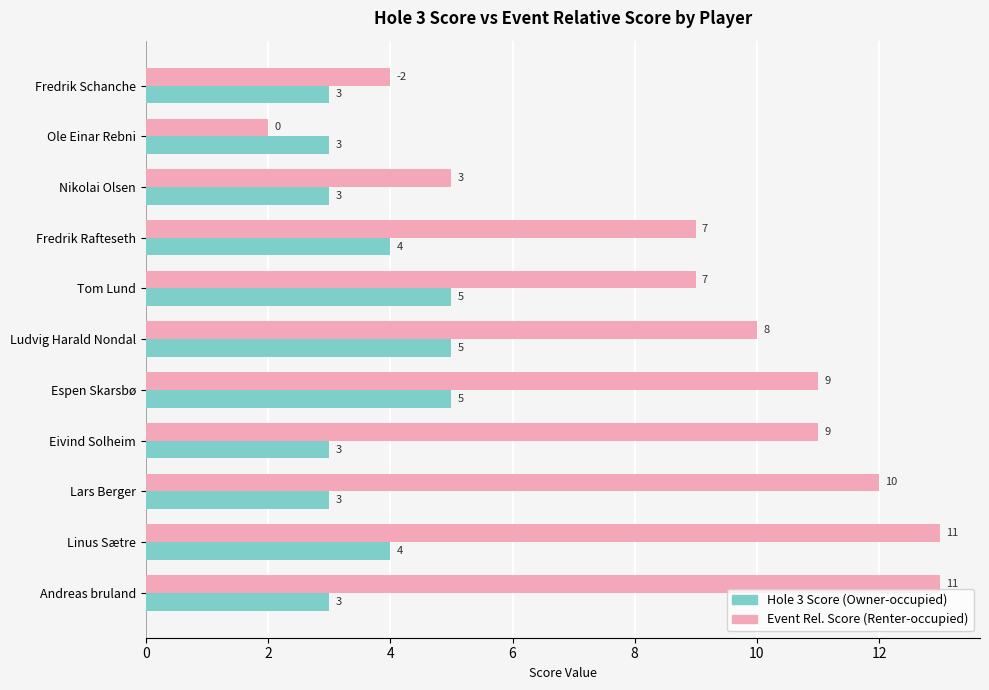

At which category does the chart reach its minimum across all series?

Ole Einar Rebni